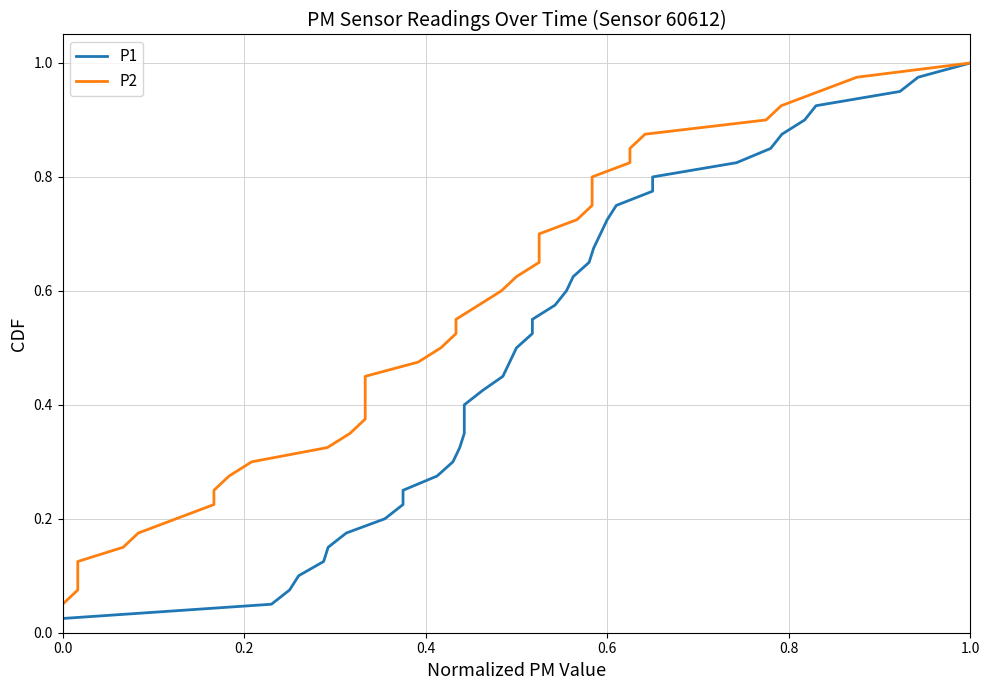

True or false: P1 has more than 2 interior local peaks.

False